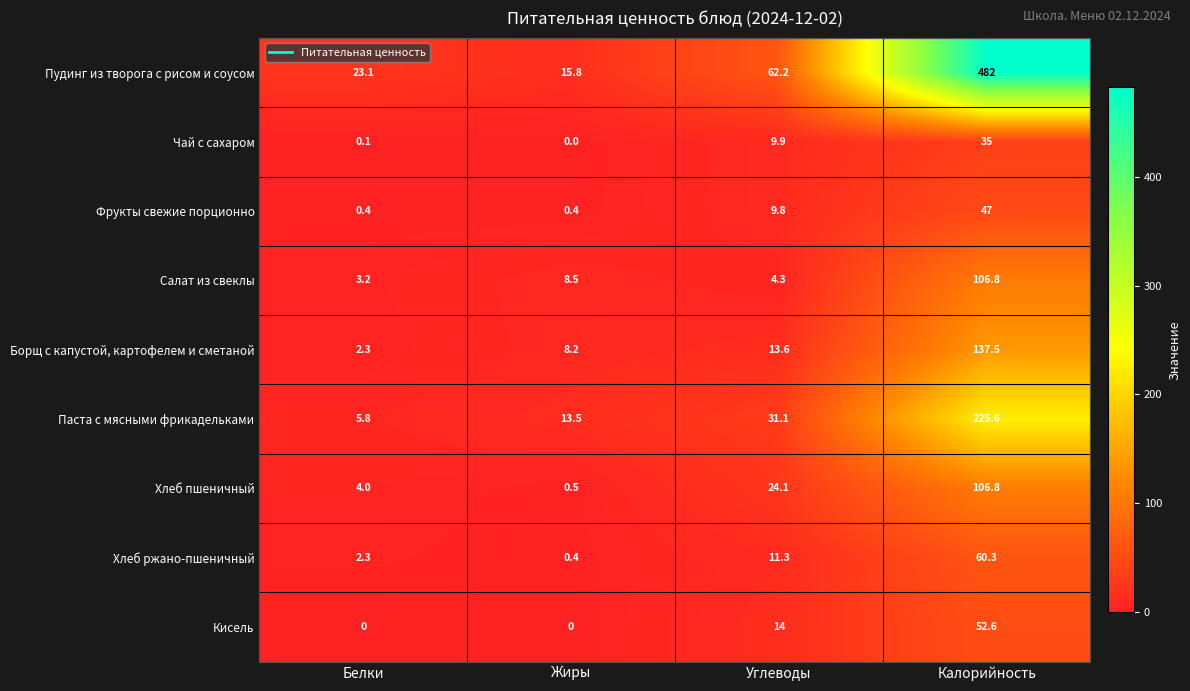

What is the difference between the second highest and second lowest values in the Фрукты свежие порционно series?

9.4